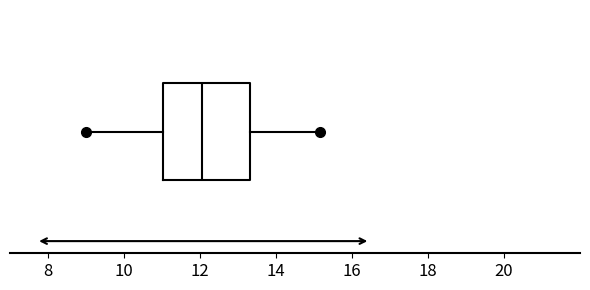

Transcribe this box plot: give where the median line is, the range the box spans, and where the two whiskers end, as read against the x-axis. The values are not printed on the chart, so give them approximately, as read against the axis.

median 12.0, box 11.0 to 13.4, whiskers 9.0 to 15.2